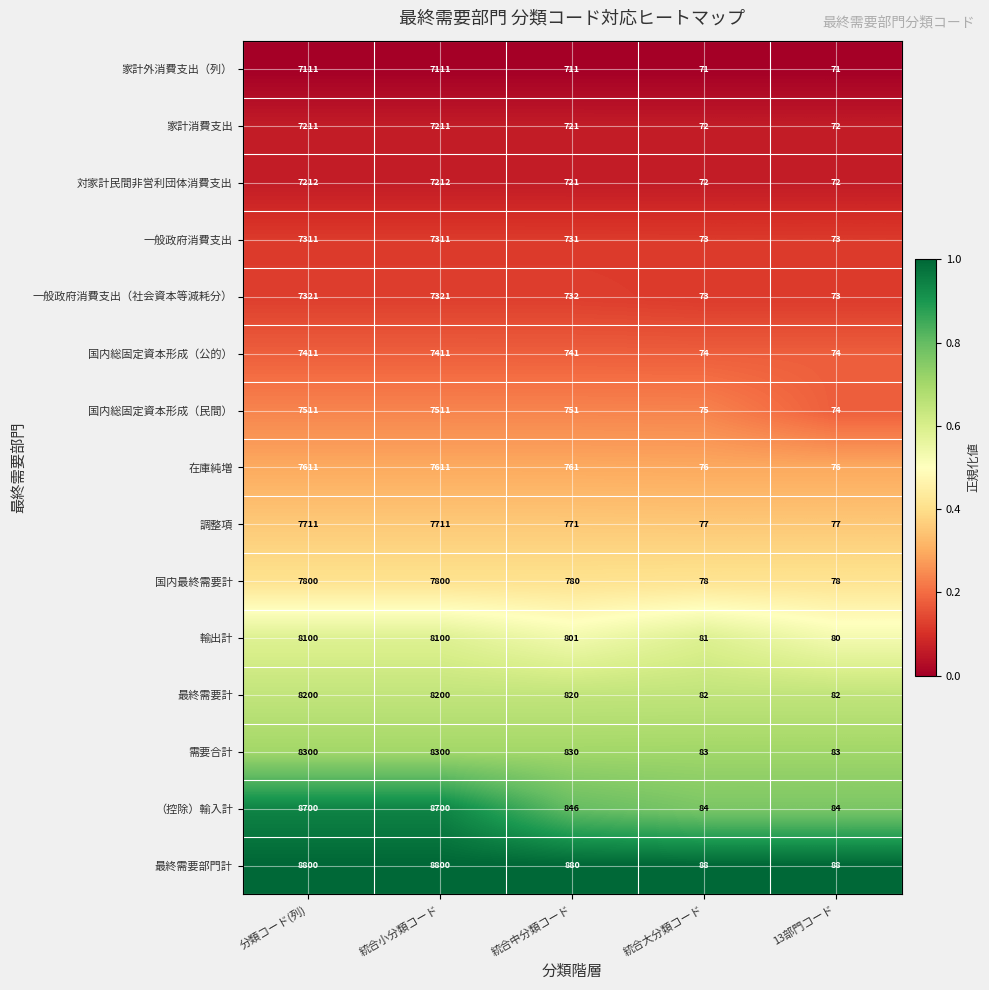

How many series are shown in this chart?

15